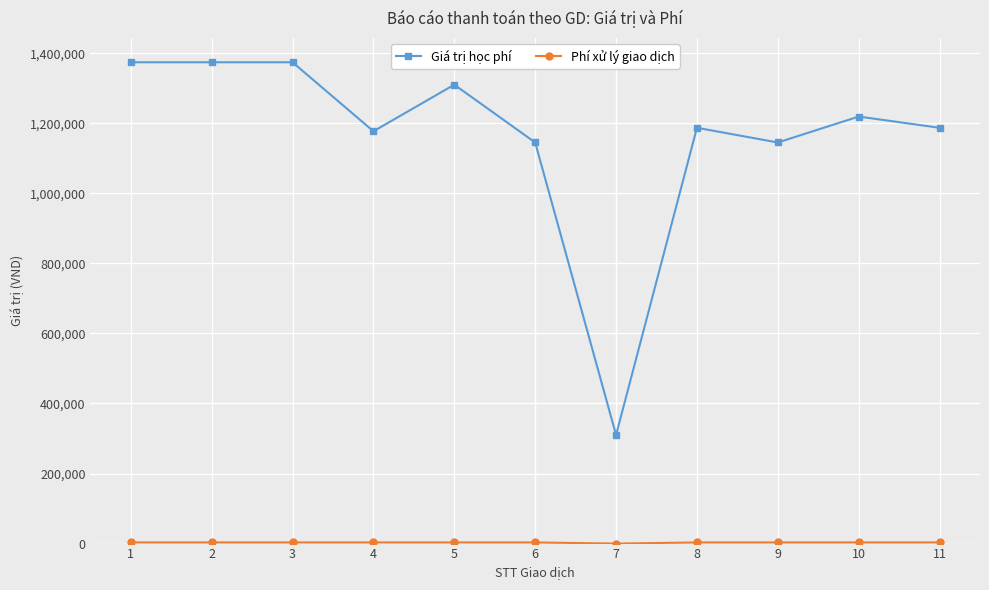

What is the sum of all Giá trị học phí values?

12802000